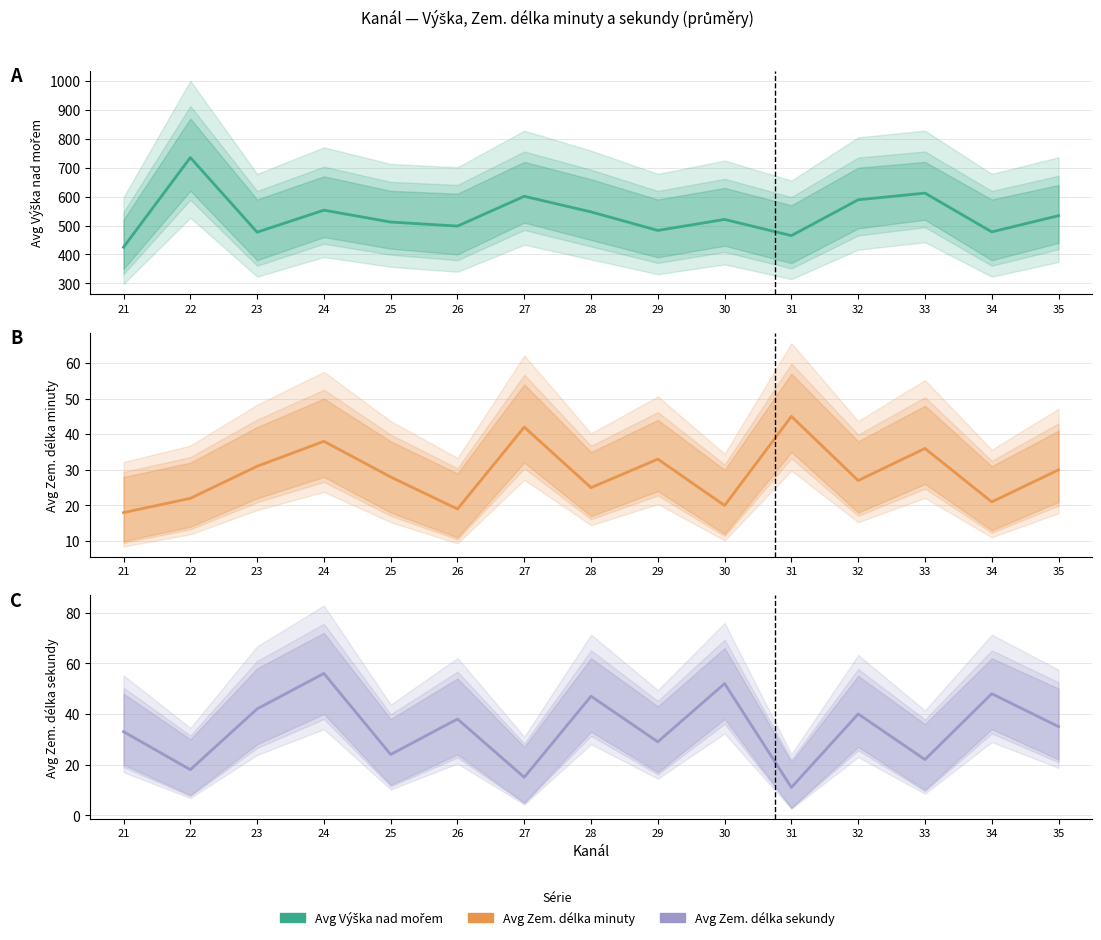

True or false: Avg Vyska nad morem has a value of 498 at 26.

True